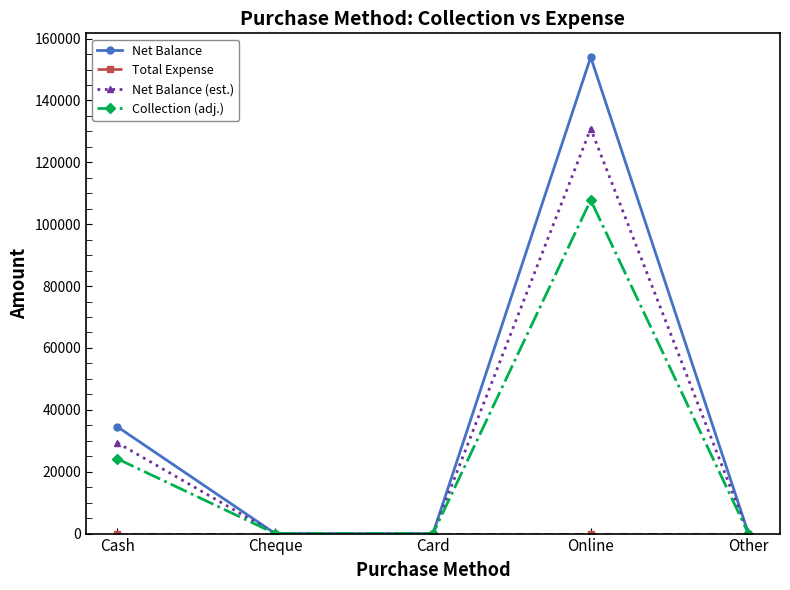

How many data points in Net Balance (est.) are above 0?

2